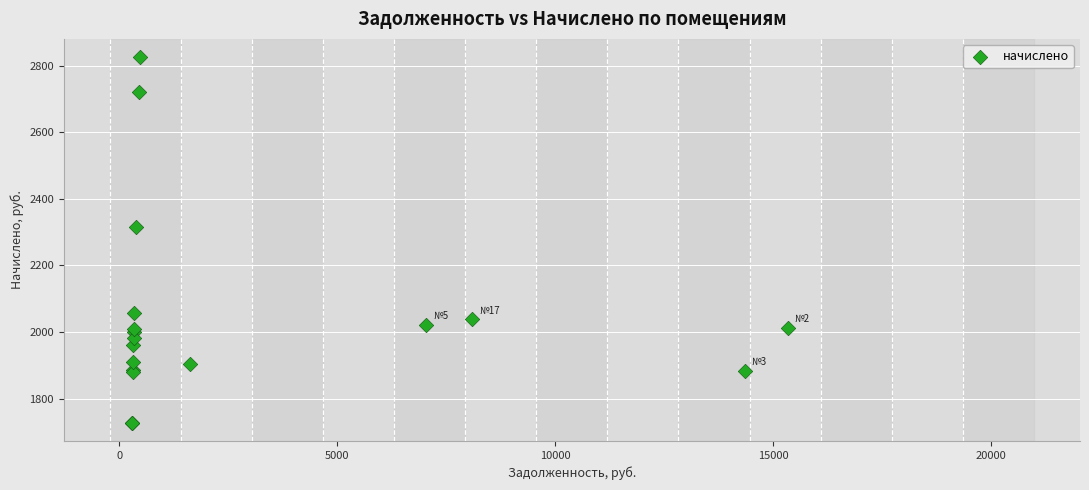

What Y value in the scatter plot is closest to 2276?

2315.5